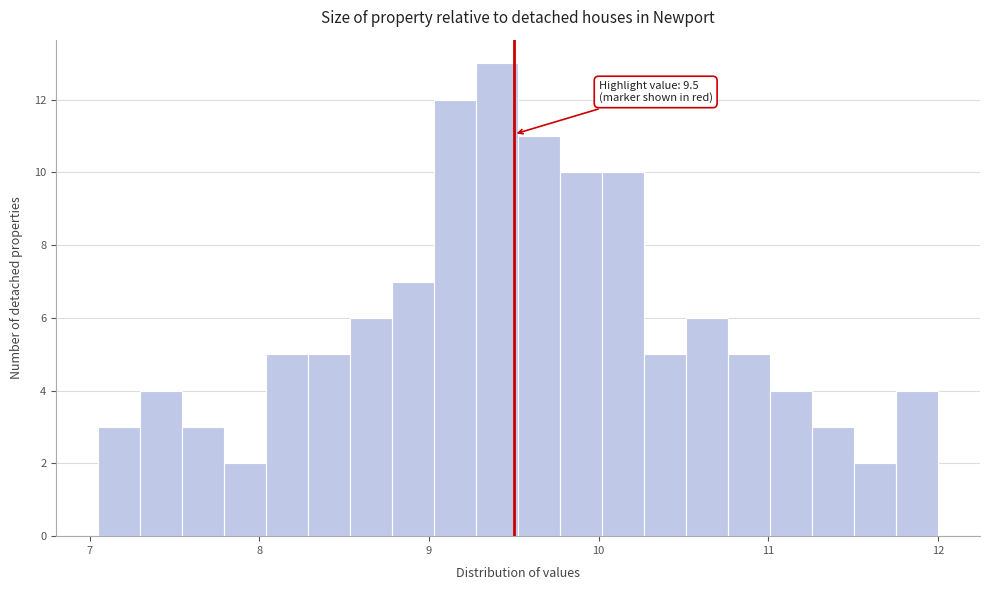

Read against the x-axis, roughly where is the centre of the tallest bar?

9.4